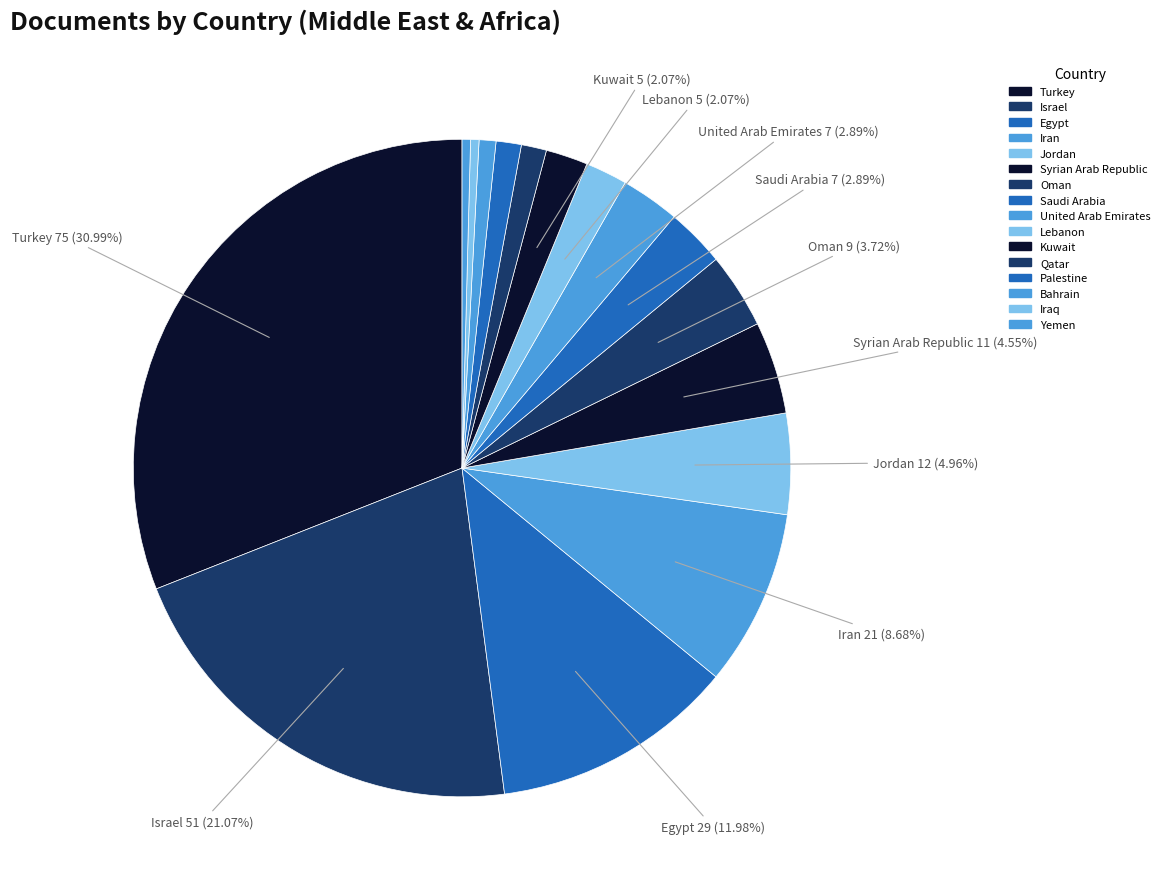

Count the number of slices in the pie.

16